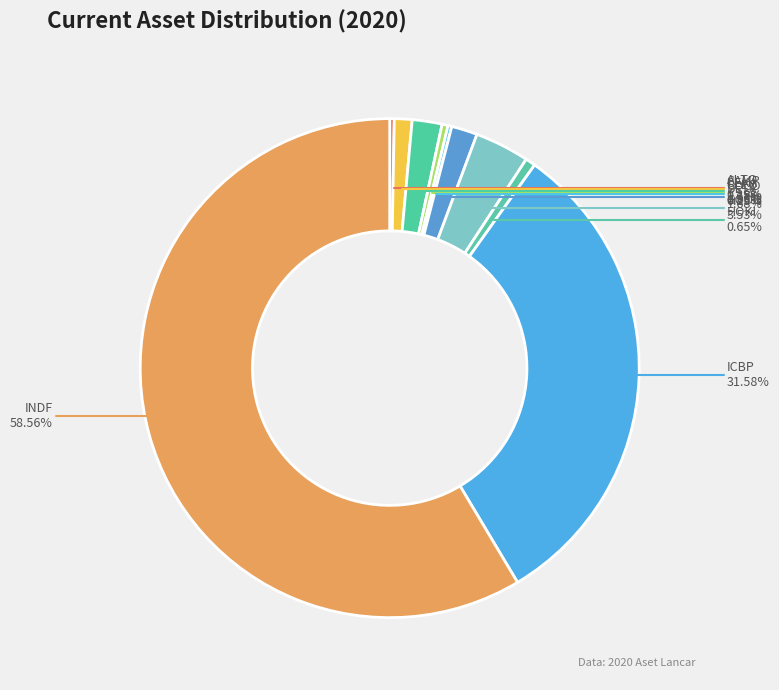

Rank the categories by value from lowest to highest.

COCO, ALTO, CLEO, HOKI, CAMP, DLTA, CEKA, GOOD, ICBP, INDF